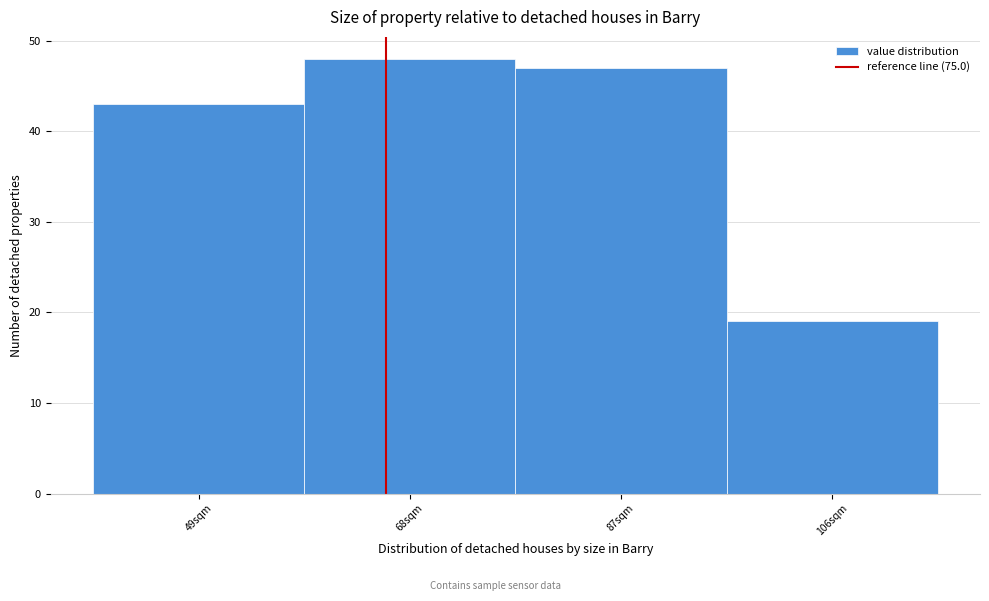

Reading right to left, what are all the values shown in this chart?

19	47	48	43